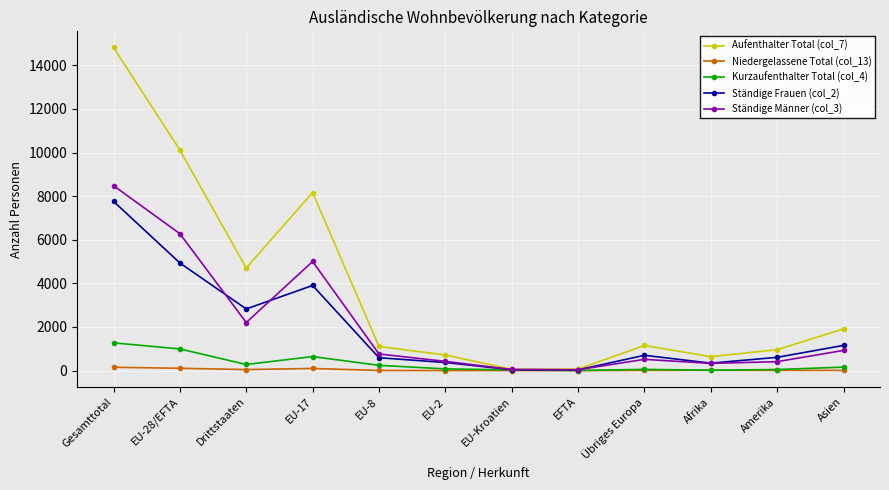

Is it true that Ständige Männer (col_3) equals 5004 at EU-17?

True